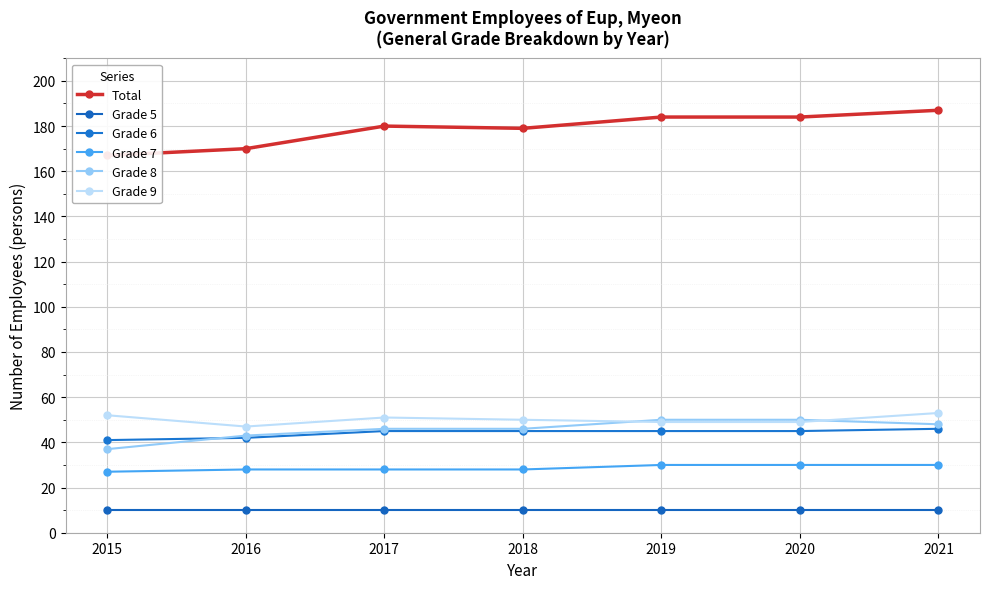

Which series changed the most between 2017 and 2018?

Total